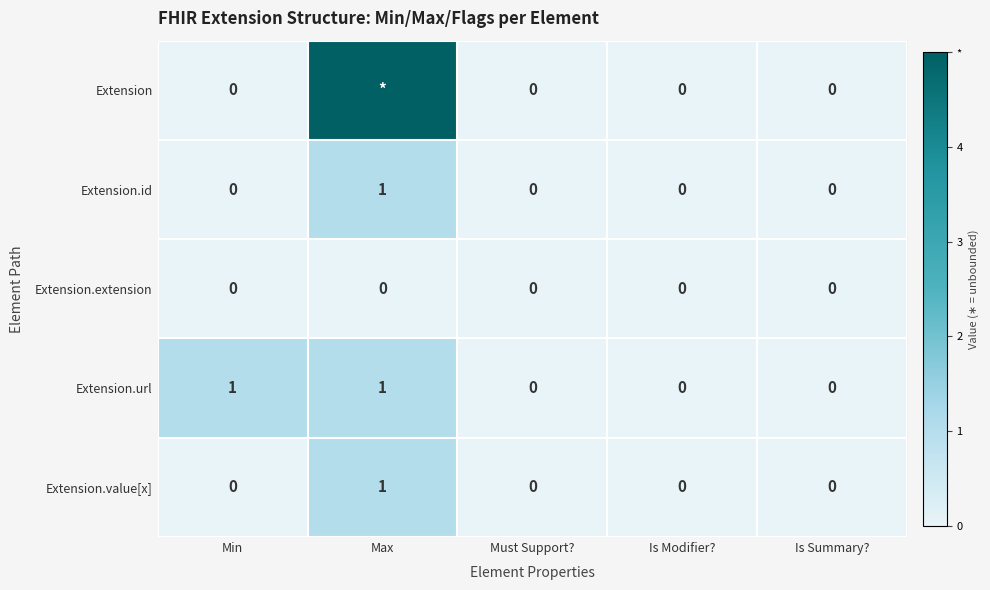

Count the Extension.url values in the range 0 to 1.

5